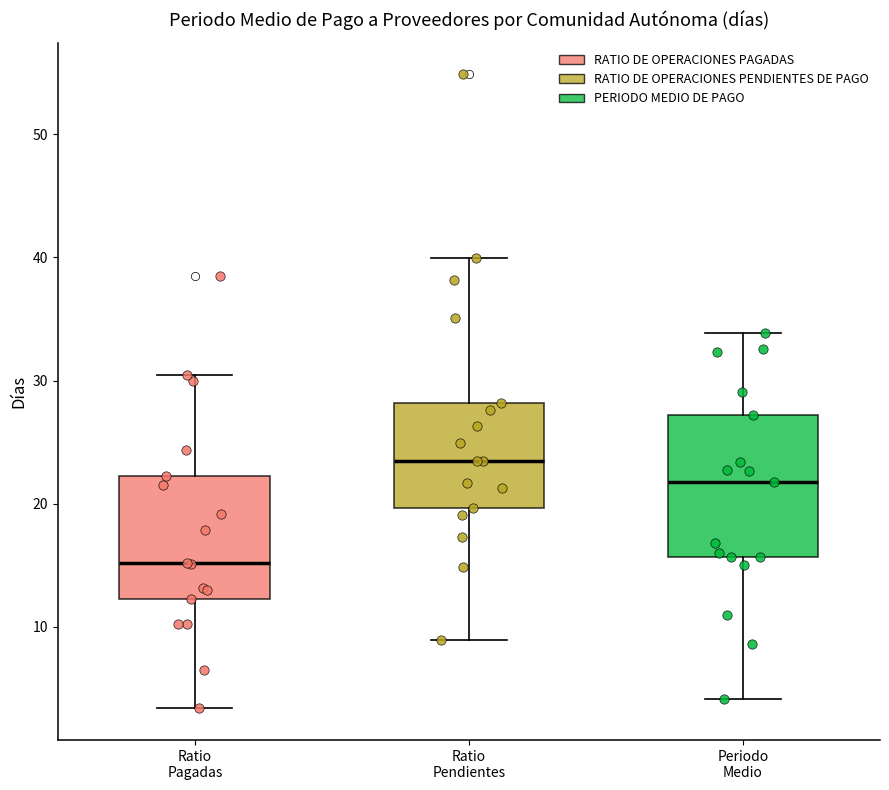

Which box's median line is the highest?

Ratio Pendientes